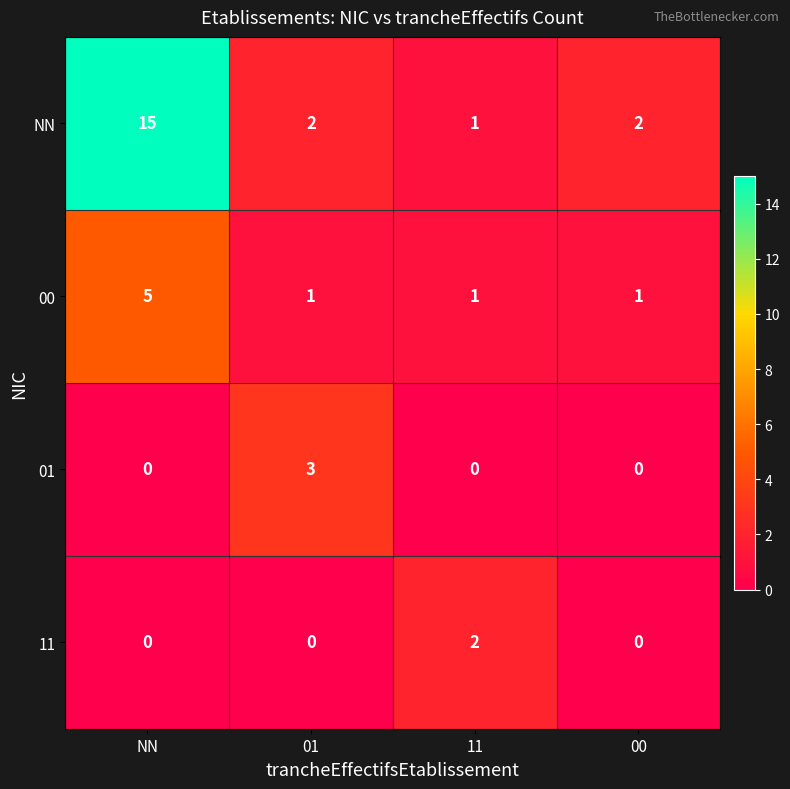

What is the difference between the highest and lowest values at 01?

3